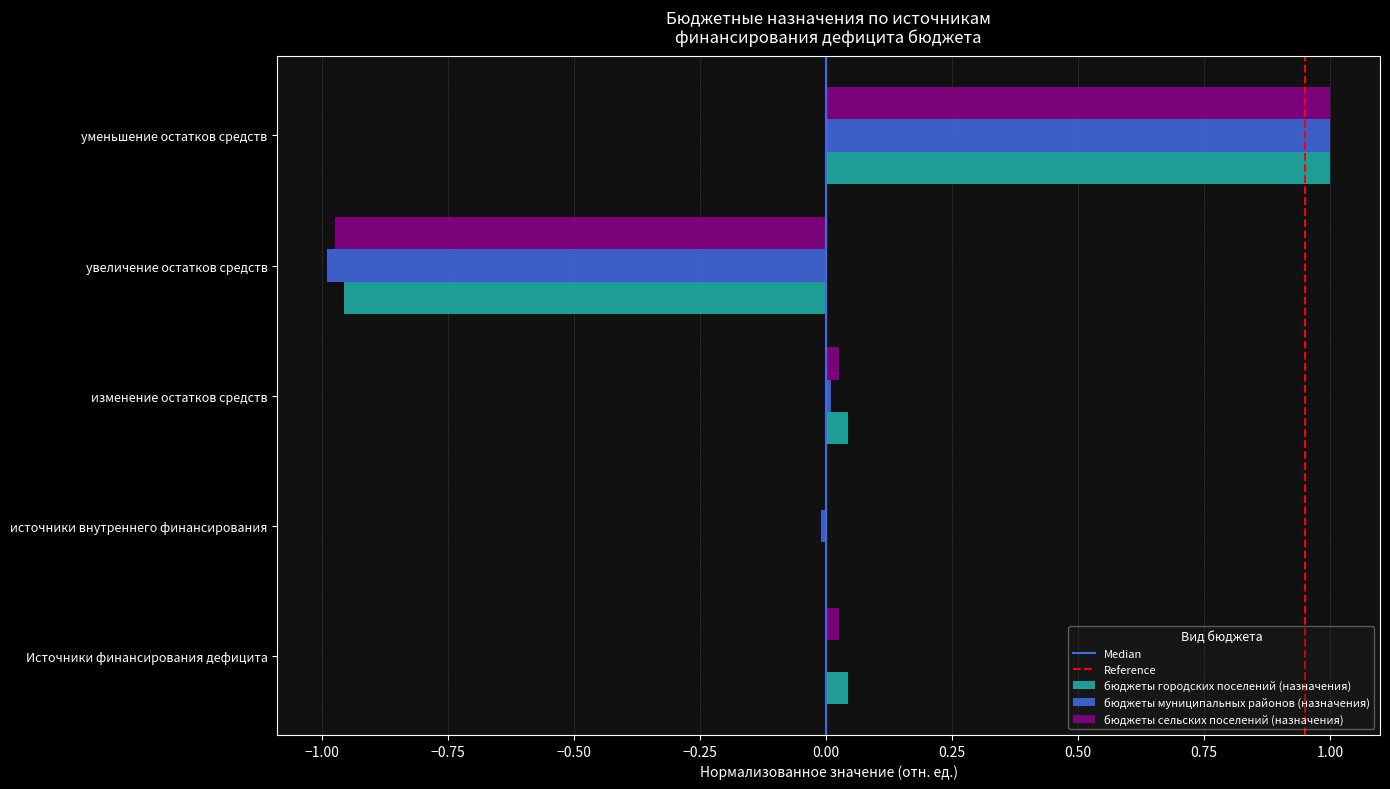

What is the sum of all бюджеты сельских поселений (назначения) values?

0.1